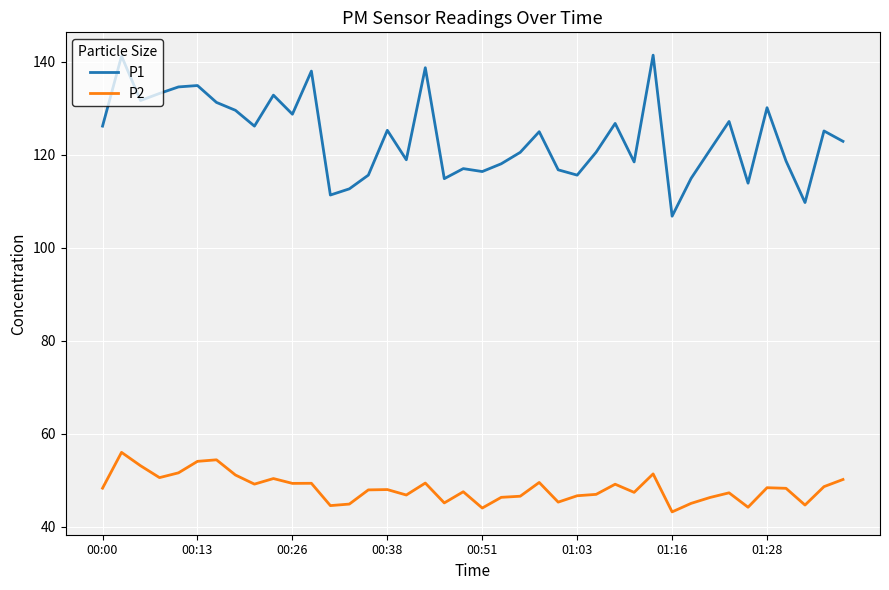

True or false: P2 and P1 intersect in this chart.

False